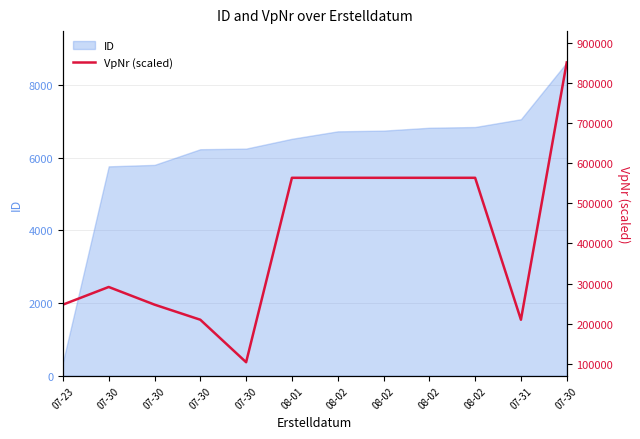

Rank the categories by value from lowest to highest.

07-30, 07-30, 07-31, 07-23, 07-30, 07-30, 08-01, 08-02, 08-02, 08-02, 08-02, 07-30